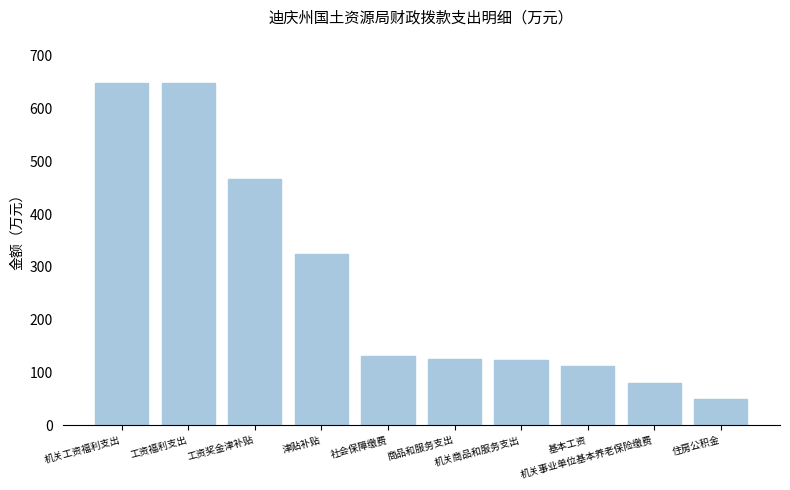

What is the label of the 2nd bar from the left?

工资福利支出